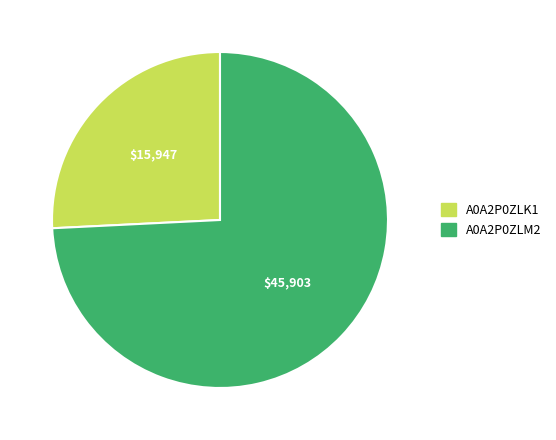

Approximately how many times larger is the value at A0A2P0ZLK1 compared to A0A2P0ZLM2?

0.3